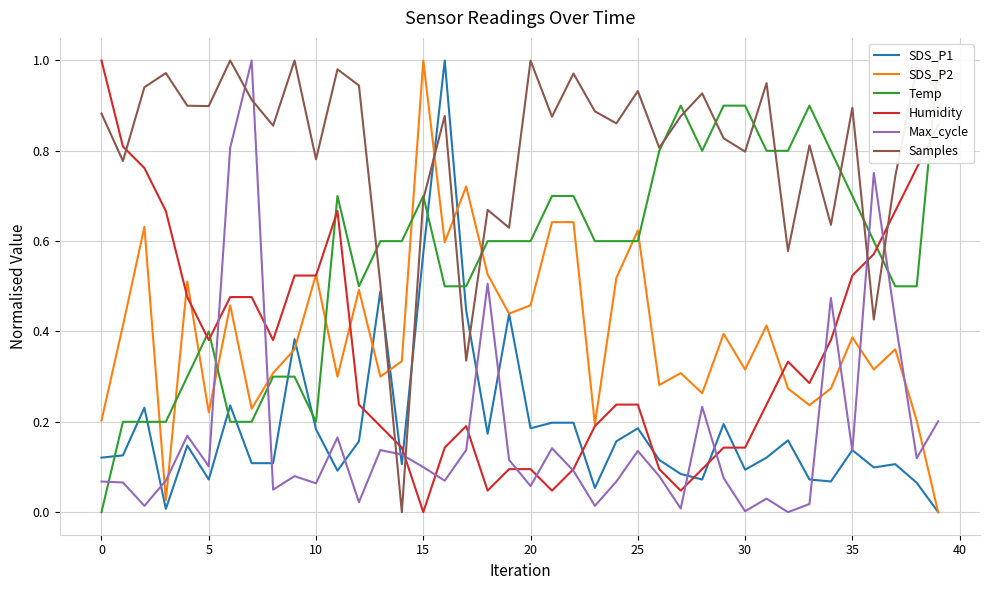

The Temp series shows 0.8 at 26. True or false?

True